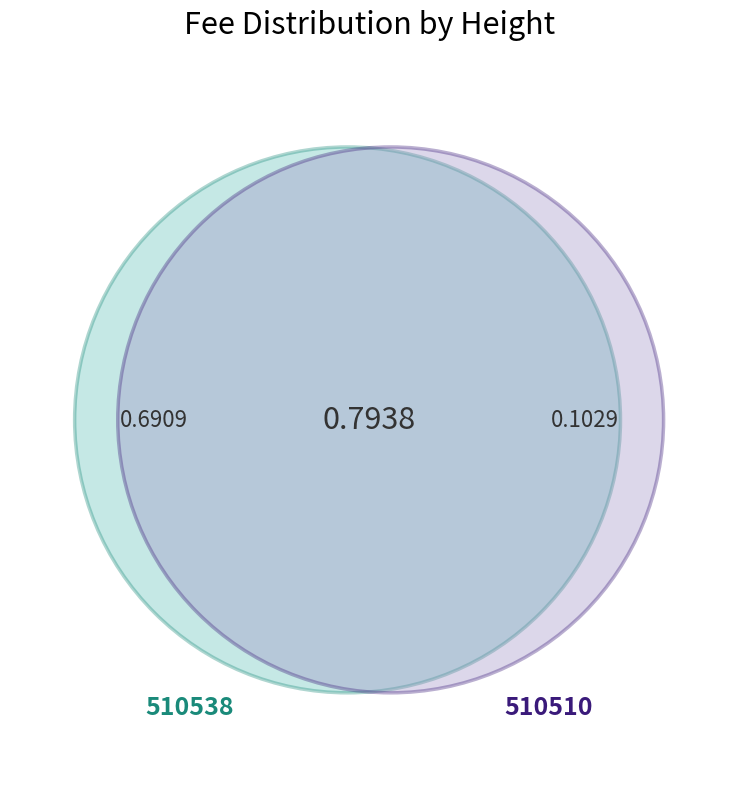

Rank the categories by value from highest to lowest.

510538, 510510